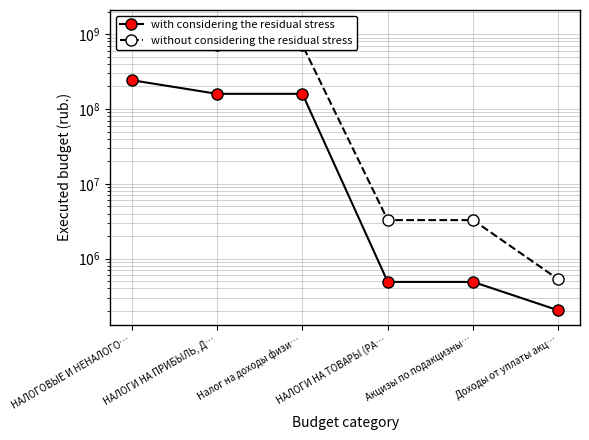

What is the maximum value shown in the chart?

1355711829.4